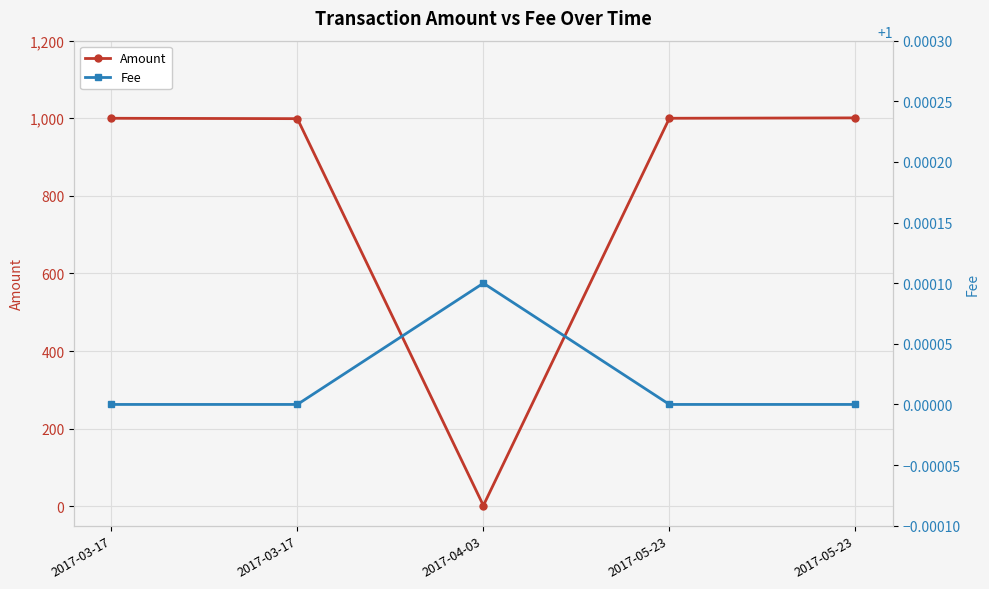

Rank the categories by Amount value from lowest to highest.

2017-04-03, 2017-03-17, 2017-03-17, 2017-05-23, 2017-05-23